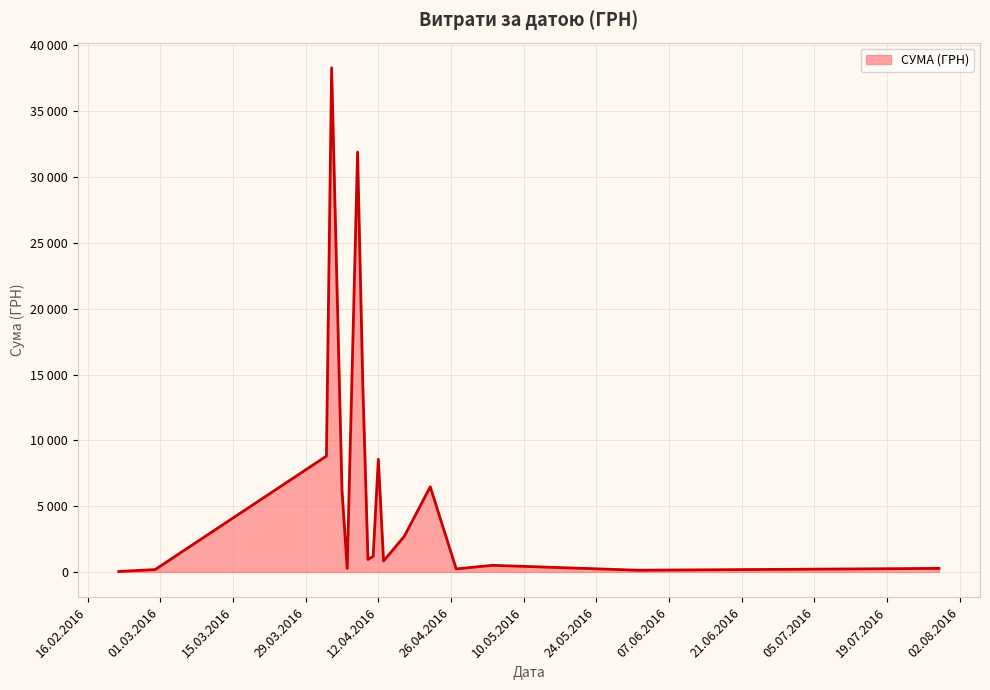

Does the chart have visible grid lines?

Yes